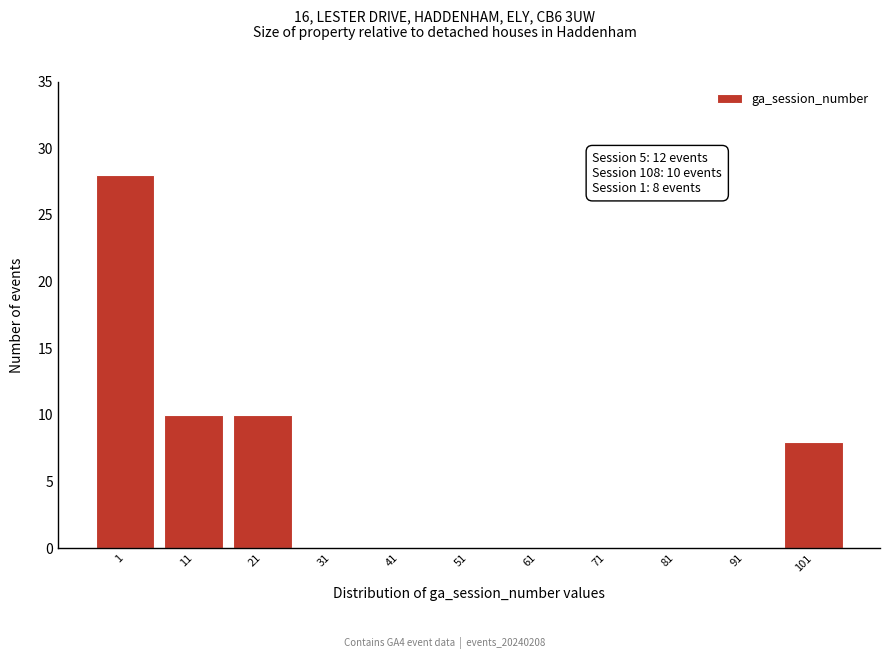

Reading left to right, list all the values displayed in this chart.

1=28	11=10	21=10	31=0	41=0	51=0	61=0	71=0	81=0	91=0	101=8